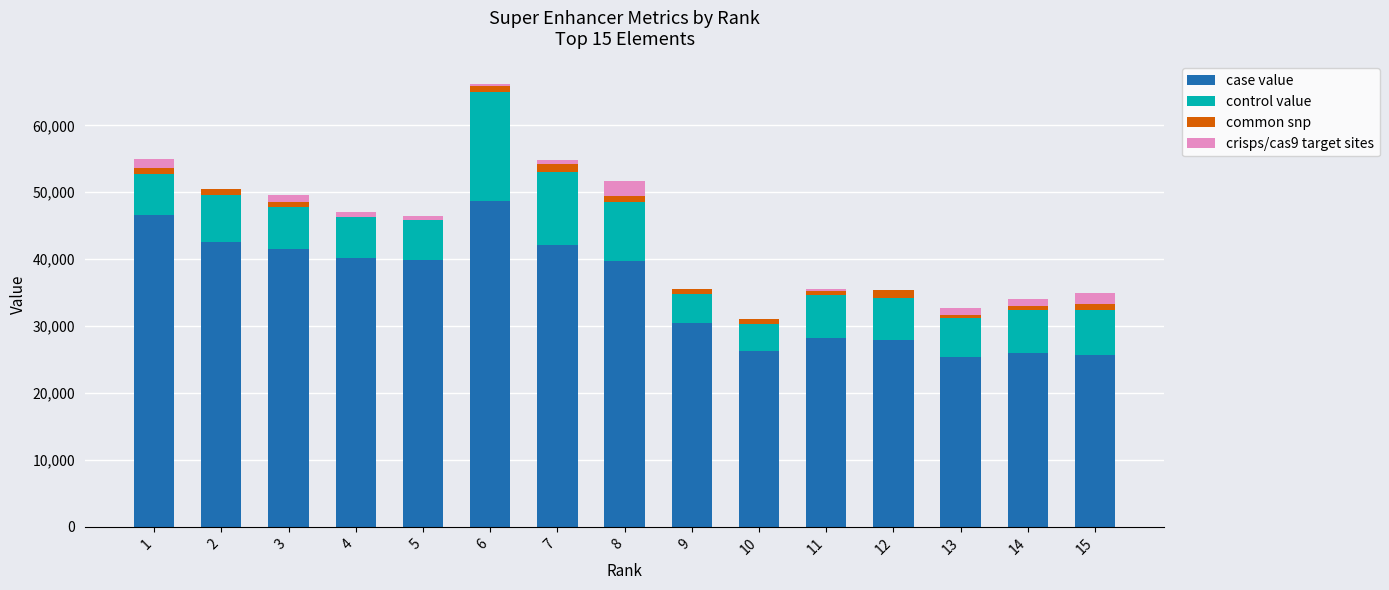

What is the maximum value for case value?

48640.8